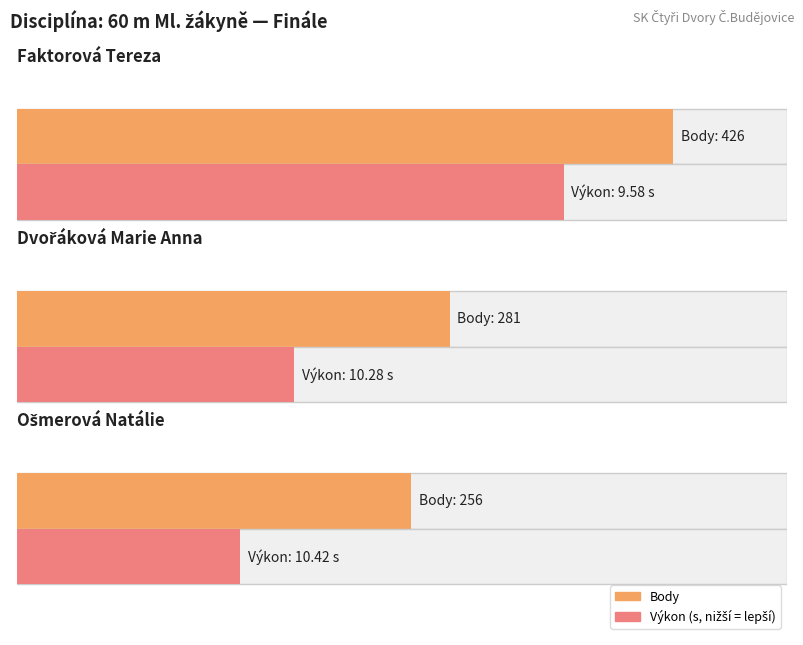

Is the value of Výkon_ms at Ošmerová Natálie greater than the value of Body at Ošmerová Natálie?

No